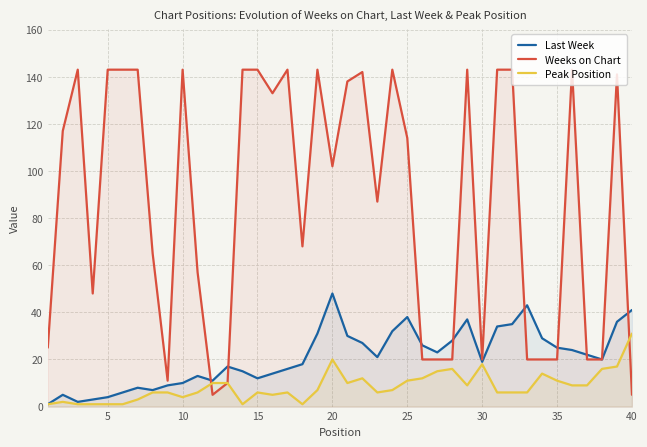

What is the average value of the Last Week series?

21